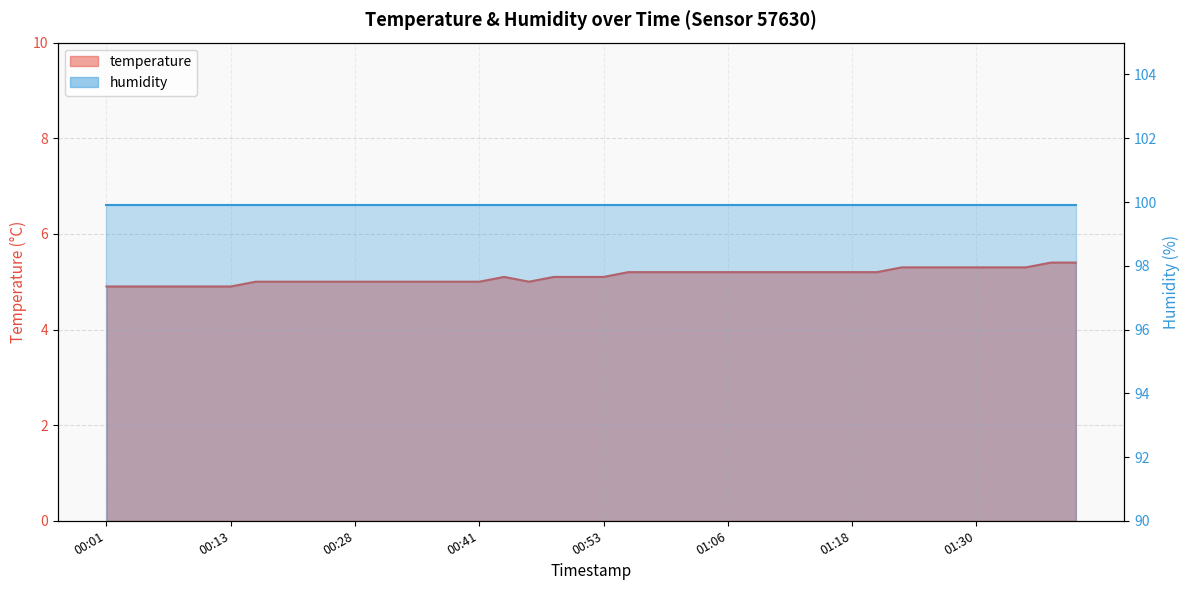

What is the sum of the values at 01:30 and 00:58?

10.5